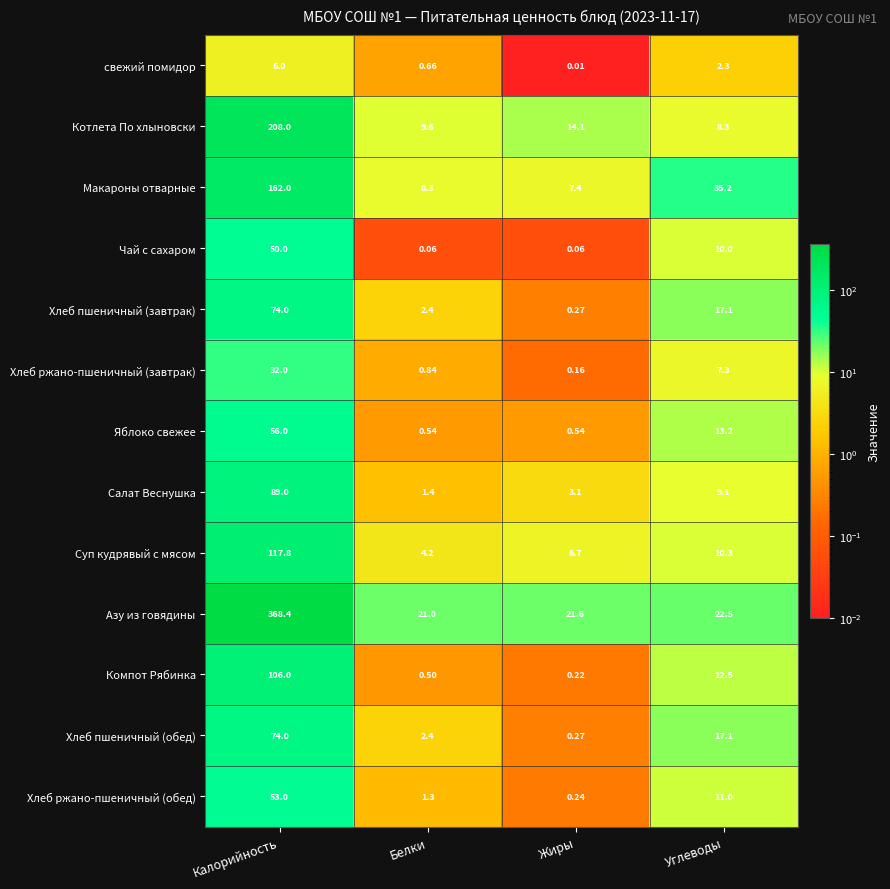

Which series has the widest spread of values?

Азу из говядины